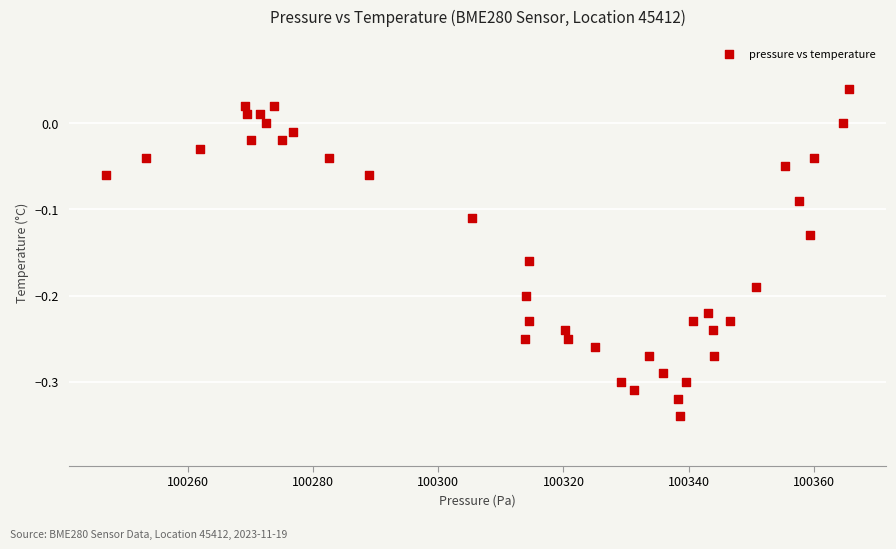

What is the range of X values (max minus min)?

118.7